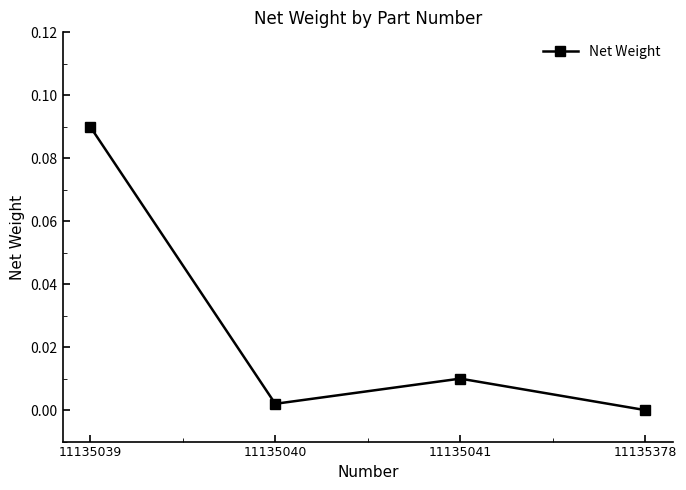

How many points are higher than both their immediate neighbors (excluding endpoints)?

1